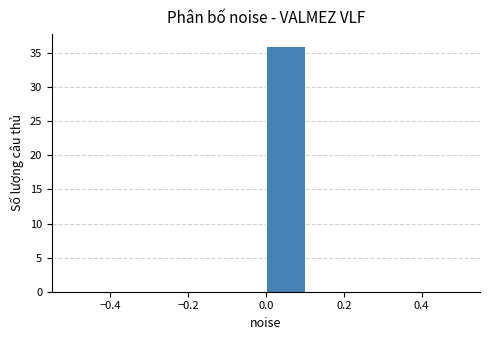

Reading left to right, transcribe this chart: for each bar, give the range it covers on the x-axis and its height. The values are not printed on the chart, so give them approximately, as read against the axis.

-0.5 to -0.4: 0
-0.4 to -0.3: 0
-0.3 to -0.2: 0
-0.2 to -0.1: 0
-0.1 to 0.0: 0
0.0 to 0.1: 36
0.1 to 0.2: 0
0.2 to 0.3: 0
0.3 to 0.4: 0
0.4 to 0.5: 0